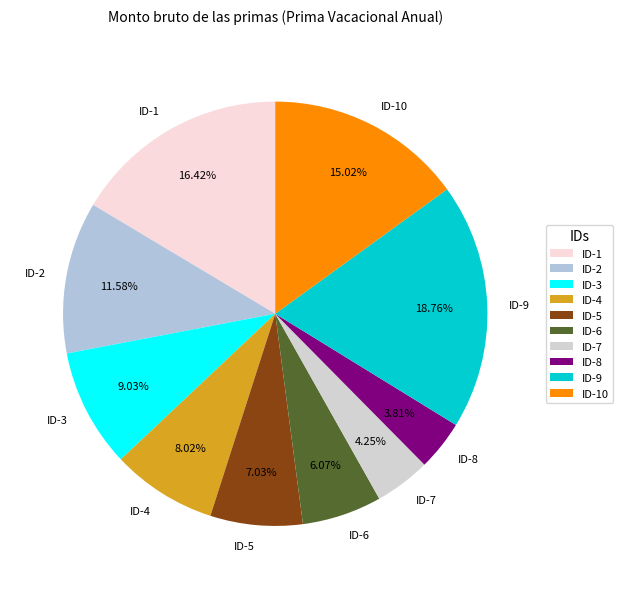

Between ID-1 and ID-7, which is larger?

ID-1